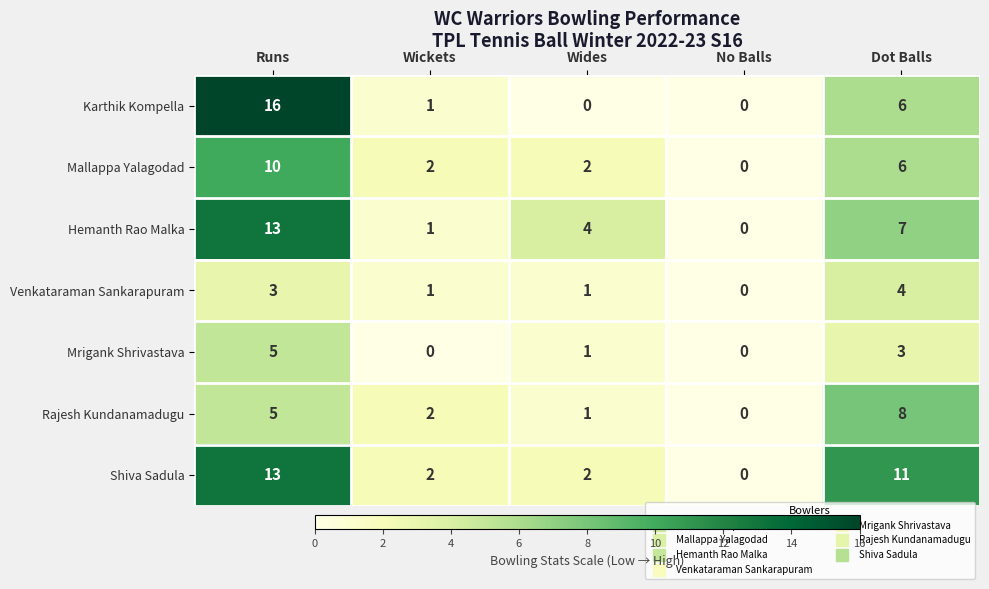

Which series has the widest spread of values?

Karthik Kompella